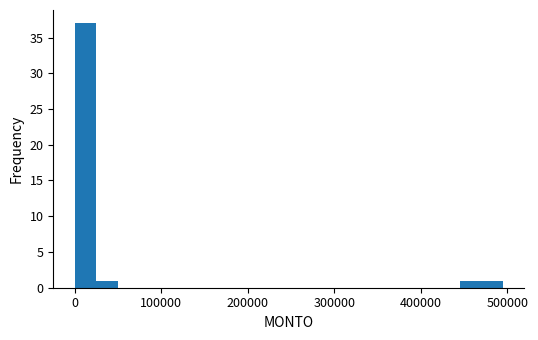

Around what value on the x-axis is the tallest bar? Give the approximate position of its centre, as read against the axis.

10000